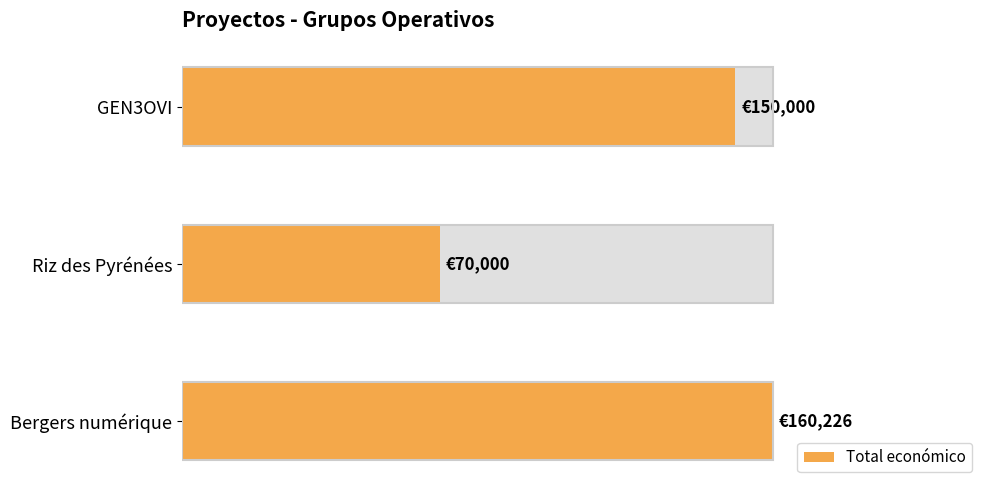

Read the value at Bergers numérique, to the nearest 100.

160200